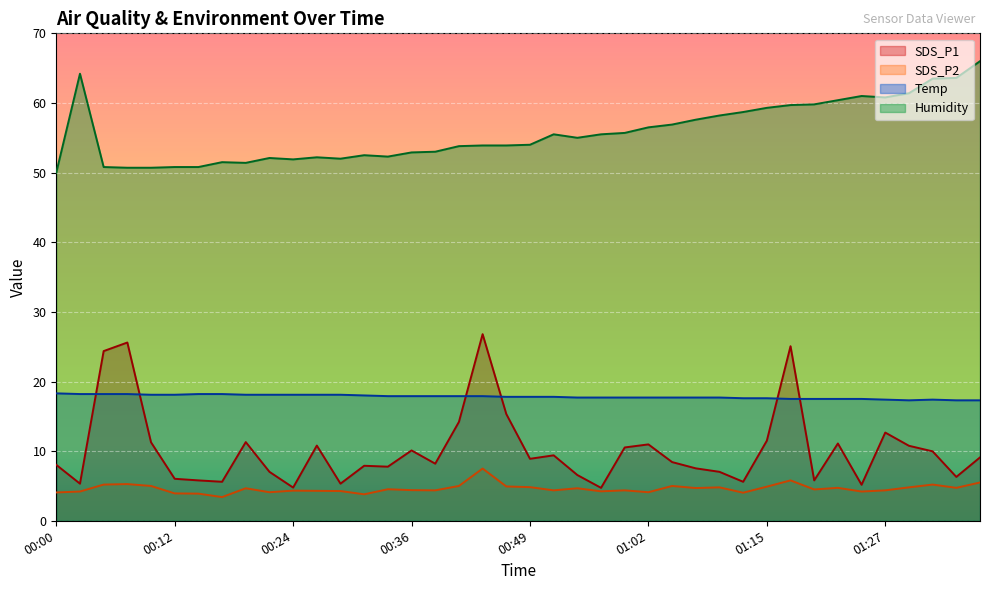

What are all the series names shown in the legend?

SDS_P1, SDS_P2, Temp, Humidity